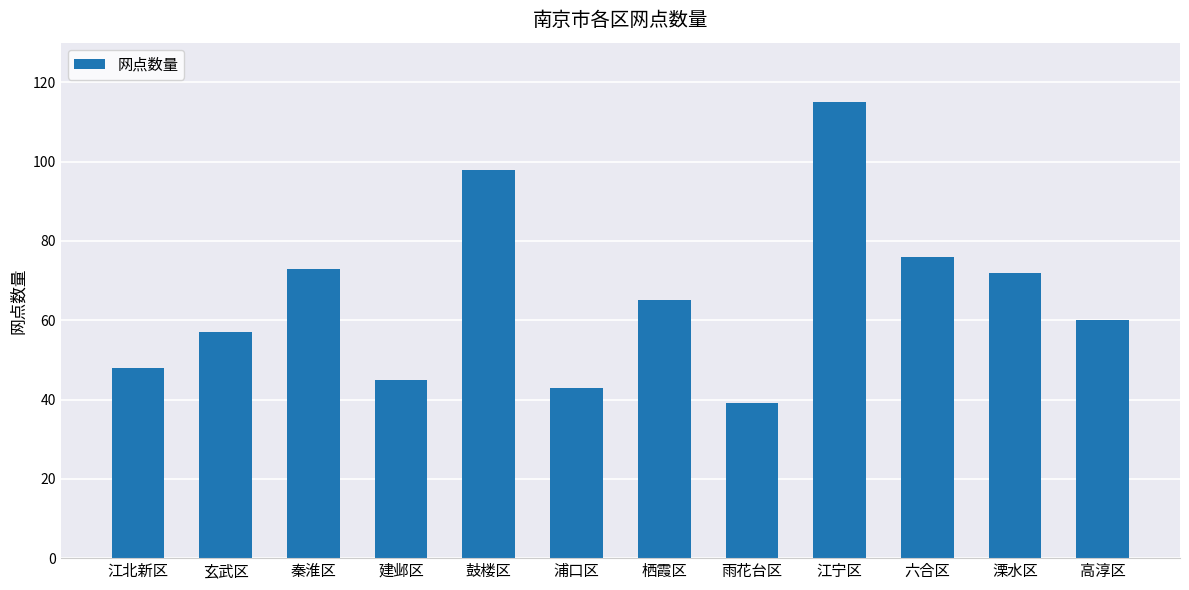

Is it true that the value at 江宁区 is 115?

True